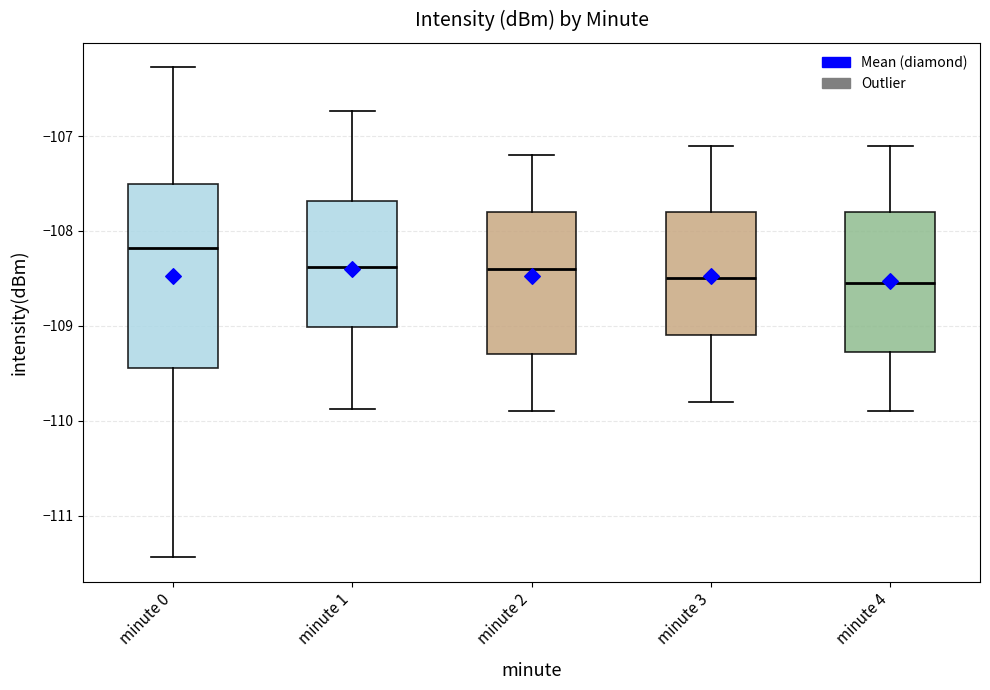

Reading left to right, transcribe this box plot: for each box, give where its median line is, the range the box spans, and where its two whiskers end, as read against the y-axis. The values are not printed on the chart, so give them approximately, as read against the axis.

minute 0: median -108.2, box -109.4 to -107.5, whiskers -111.4 to -106.3
minute 1: median -108.4, box -109.0 to -107.7, whiskers -109.9 to -106.7
minute 2: median -108.4, box -109.3 to -107.8, whiskers -109.9 to -107.2
minute 3: median -108.5, box -109.1 to -107.8, whiskers -109.8 to -107.1
minute 4: median -108.5, box -109.3 to -107.8, whiskers -109.9 to -107.1